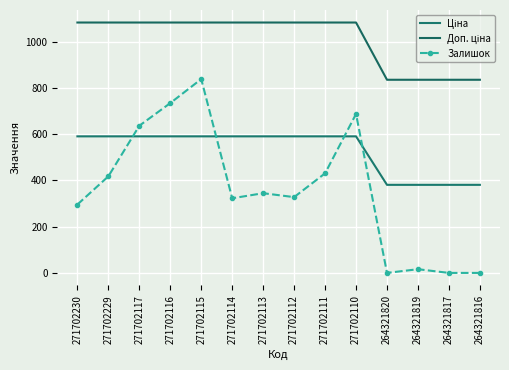

Is the value of Залишок at 271702229 greater than the value of Ціна at 264321816?

Yes